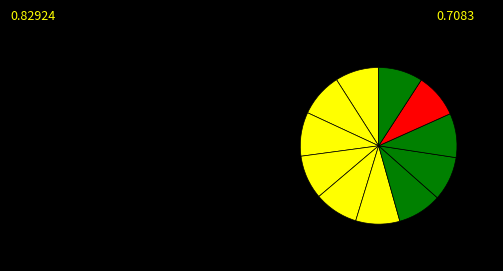

How many slices are in this pie chart?

11